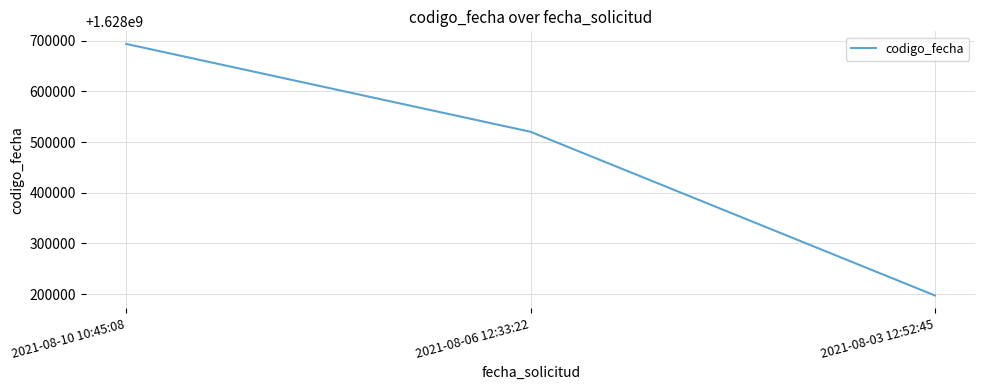

Does the chart display data point markers on the line(s)?

No